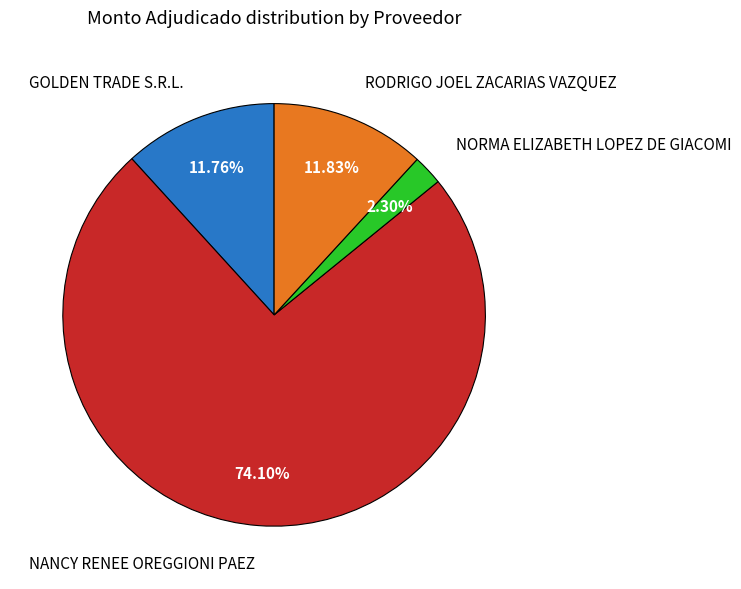

Approximately how many times larger is the value at NANCY RENEE OREGGIONI PAEZ compared to GOLDEN TRADE S.R.L.?

6.3